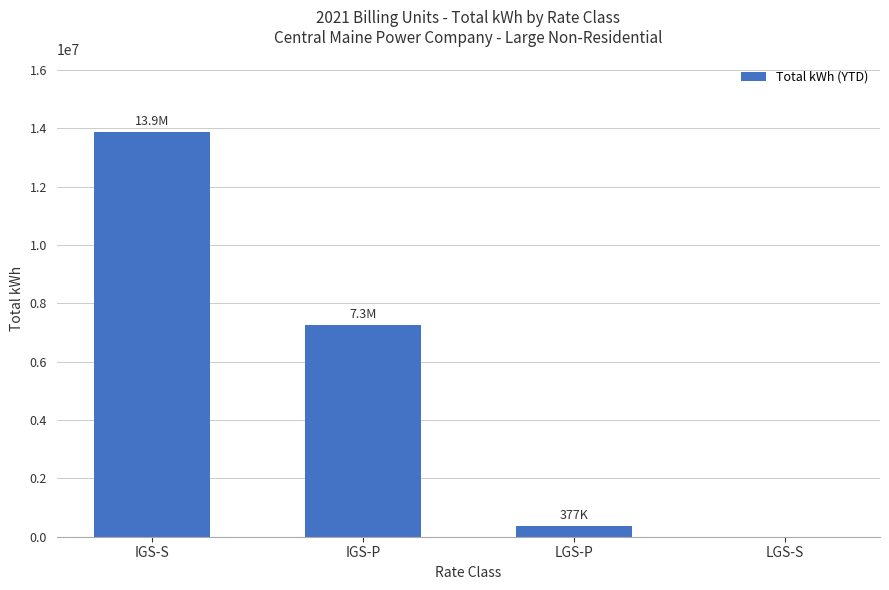

What is the sum of all values?

21506731.0